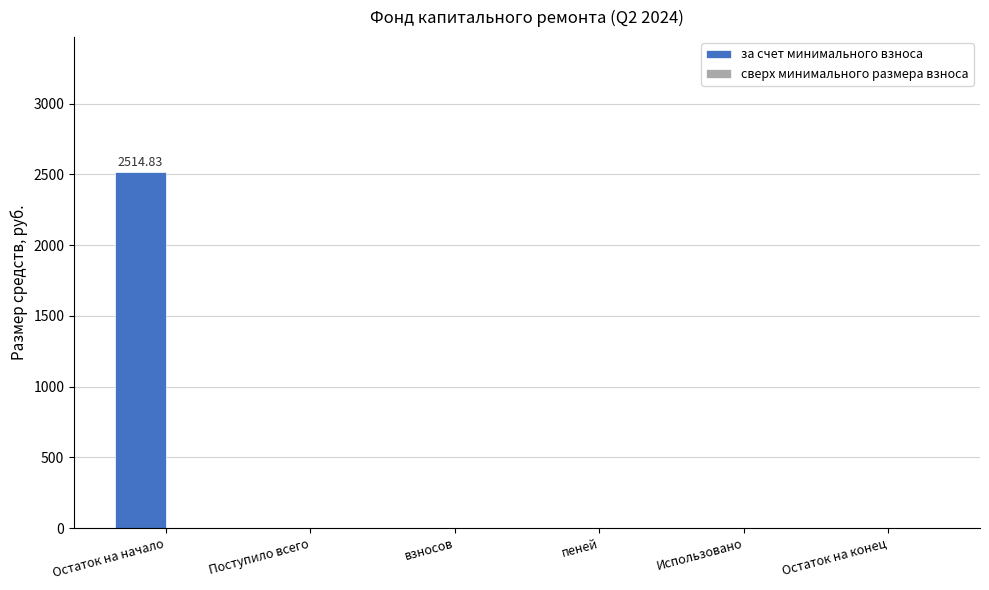

What is the sum of all values?

2514.8